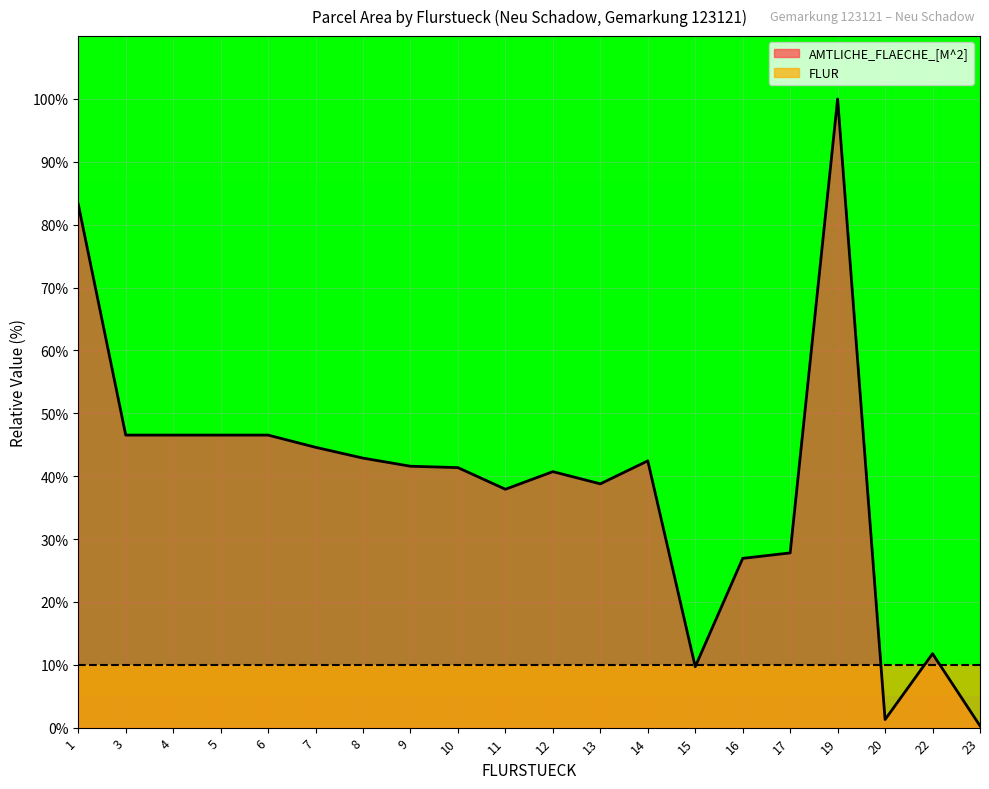

What is the average value?

38.9